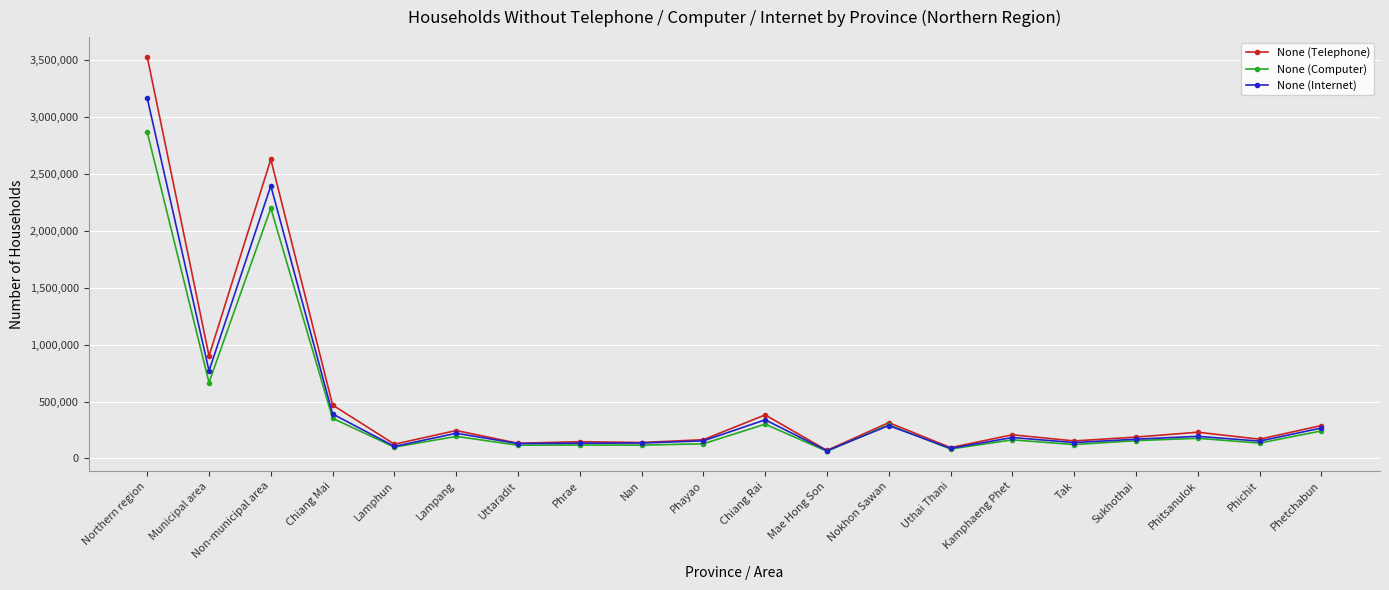

Read the None (Computer) value at Phayao, to the nearest 10.

129130